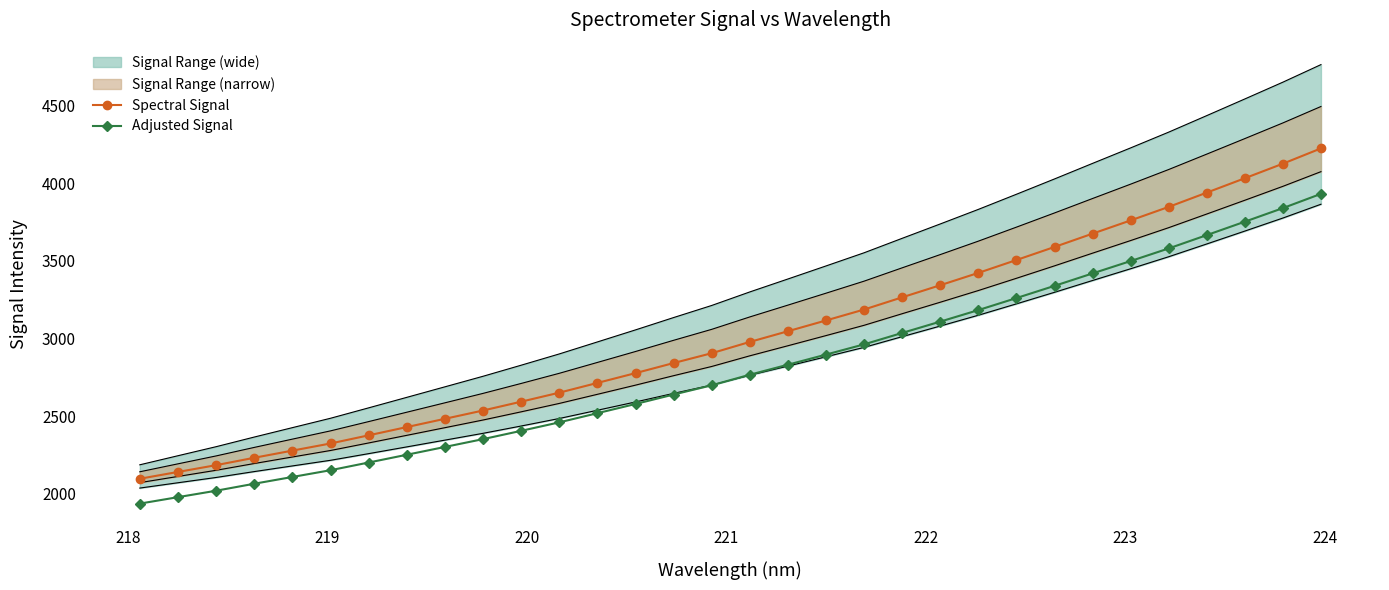

What is the greatest value displayed?

4225.6